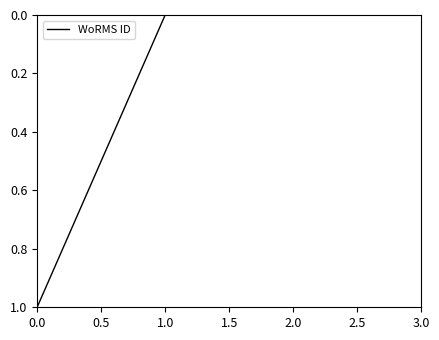

The chart shows a value of -1 at 3.0. True or false?

False